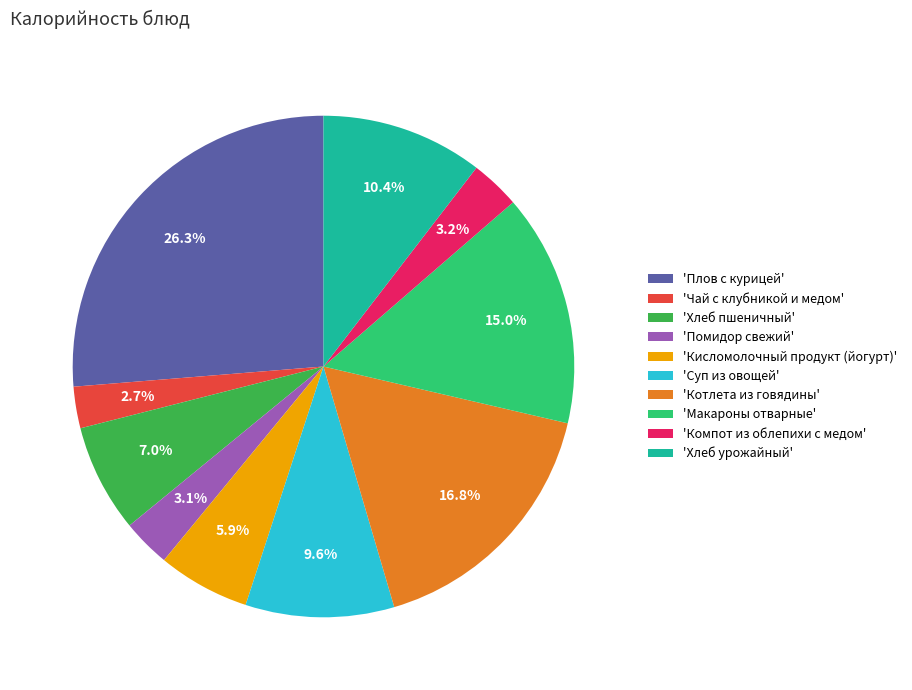

Does any single category account for the majority?

No